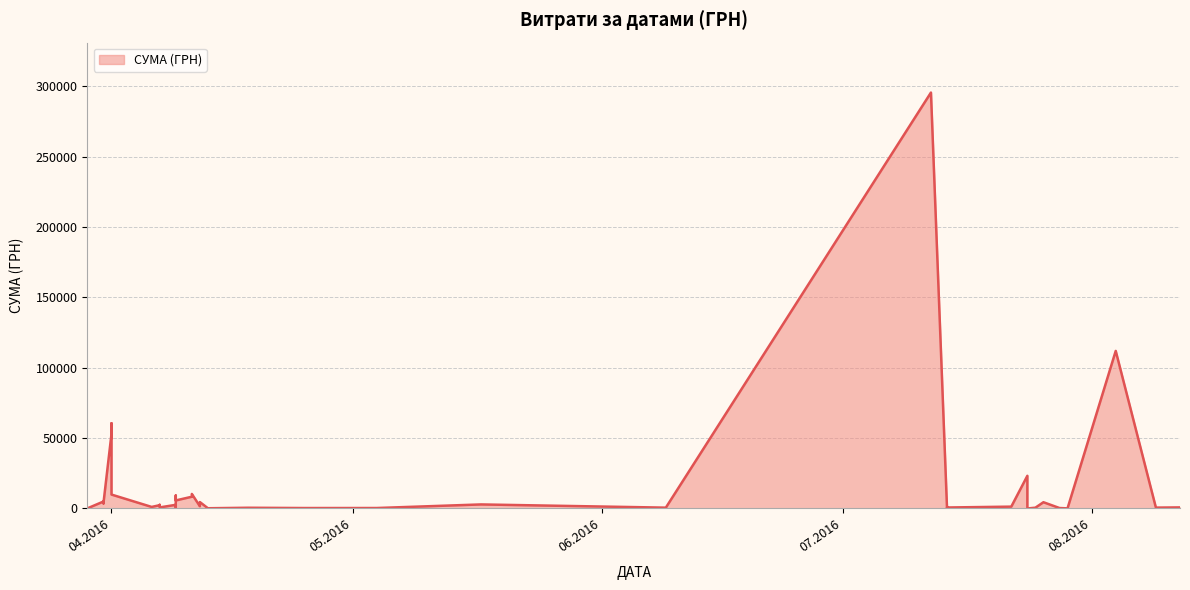

What is the label of the 13th point from the left?

12.07.2016